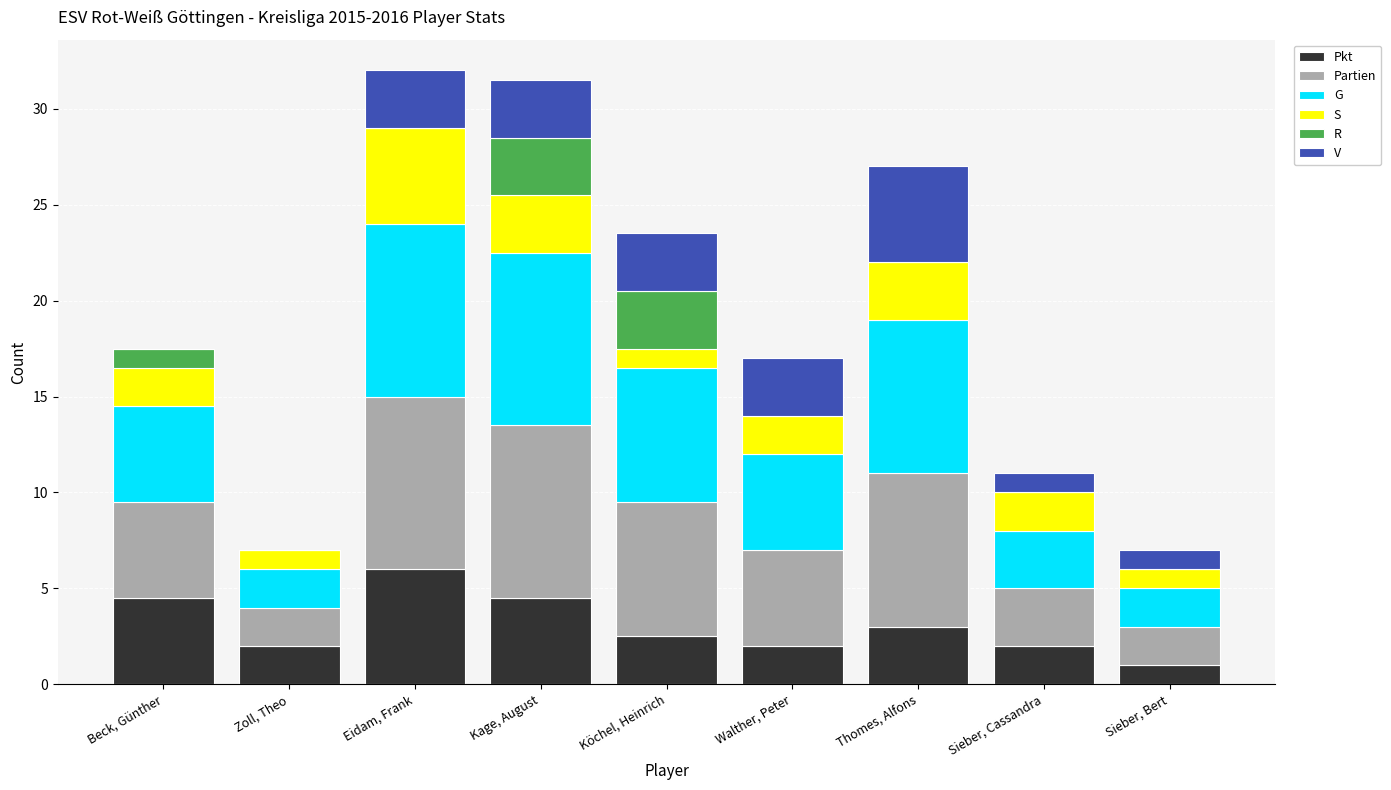

What is the total value across all series at Kage, August?

31.5